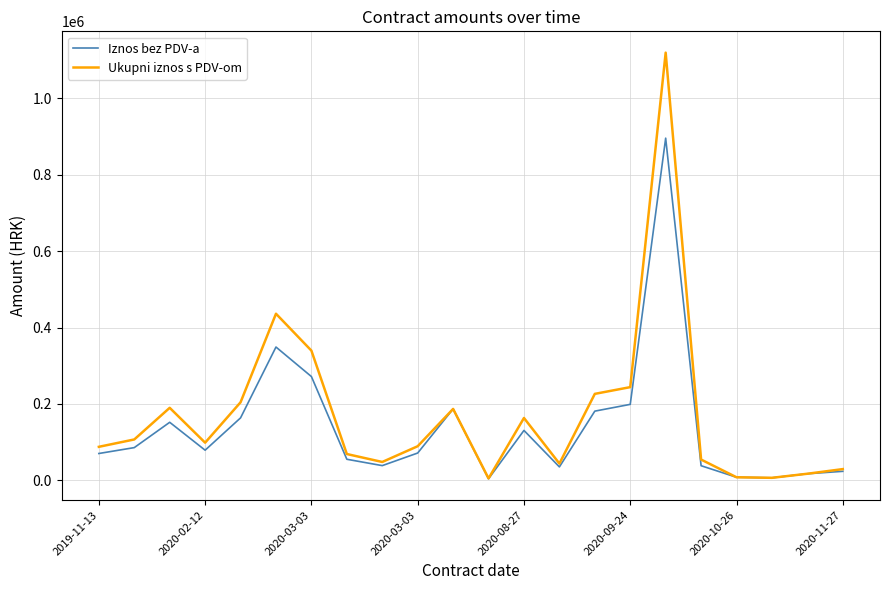

What is the highest value of the Ukupni iznos s PDV-om series?

1119945.0